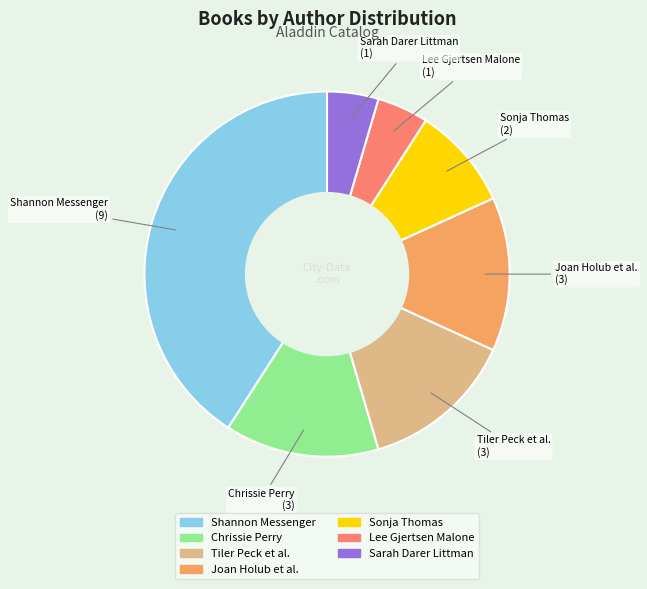

How many segments does this pie chart have?

7